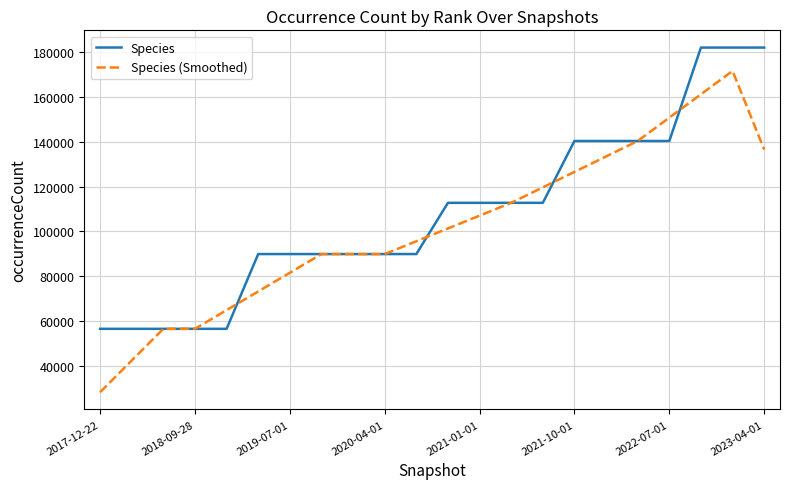

What is the maximum value shown in the chart?

181978.0